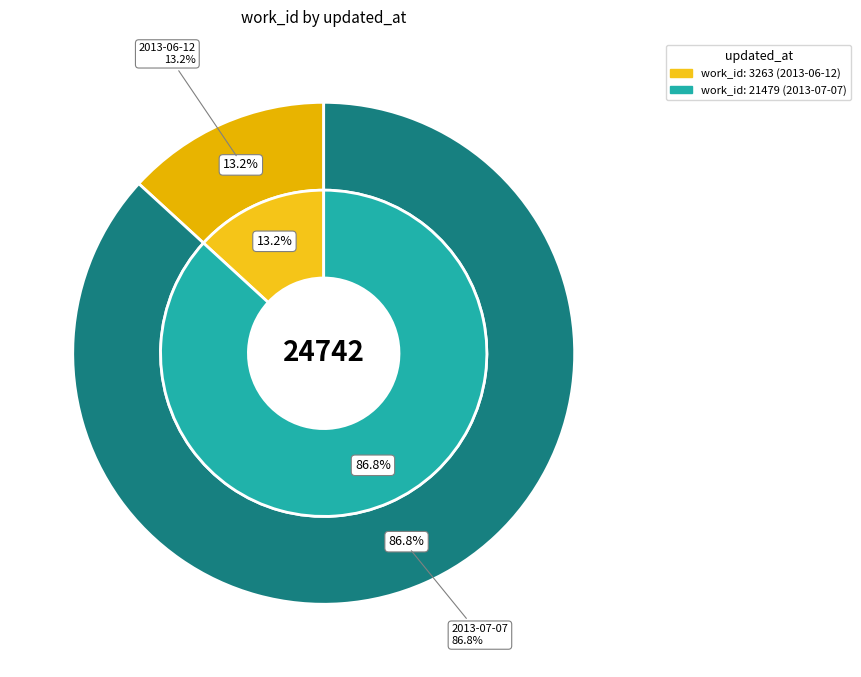

What is the ratio of the value at 2013-07-07 17:36:15 UTC to the value at 2013-06-12 17:39:44 UTC?

6.6